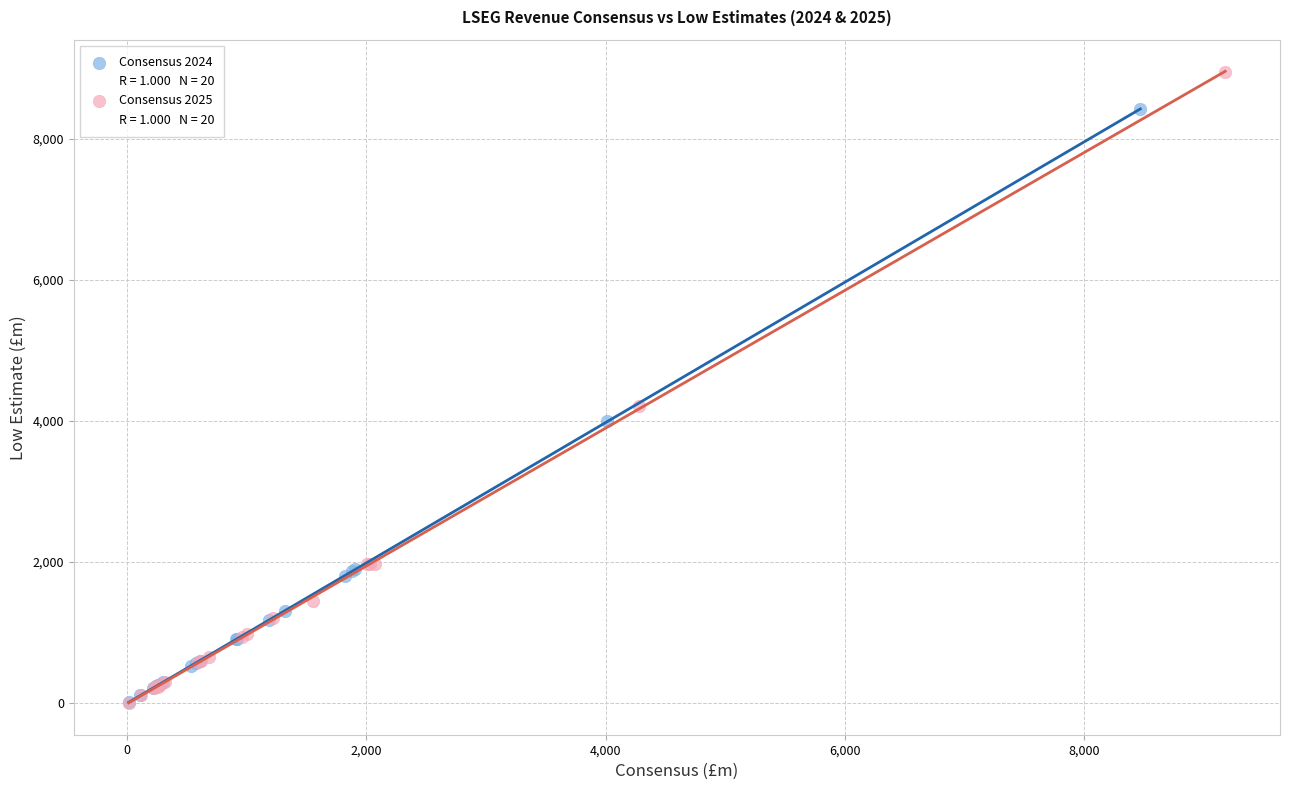

Which series has the largest Y range (max minus min)?

Consensus 2025